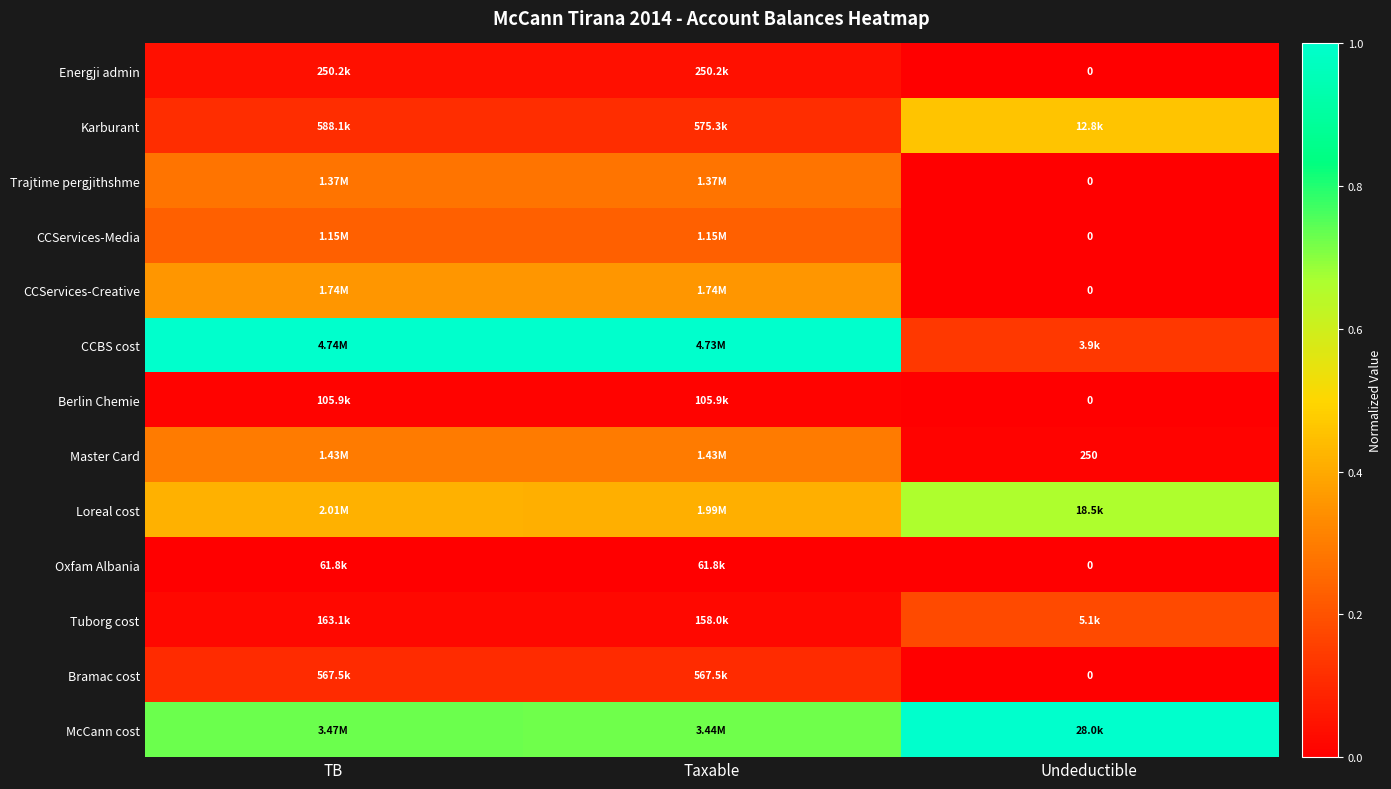

At how many categories does at least one series exceed 0?

3